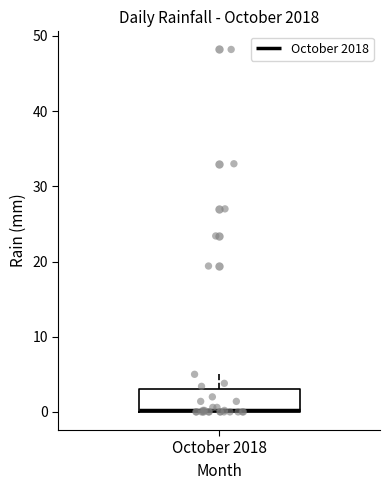

Transcribe this box plot: give where the median line is, the range the box spans, and where the two whiskers end, as read against the y-axis. The values are not printed on the chart, so give them approximately, as read against the axis.

median 0 (drawn on the box's lower edge), box 0 to 3, whiskers 0 to 5